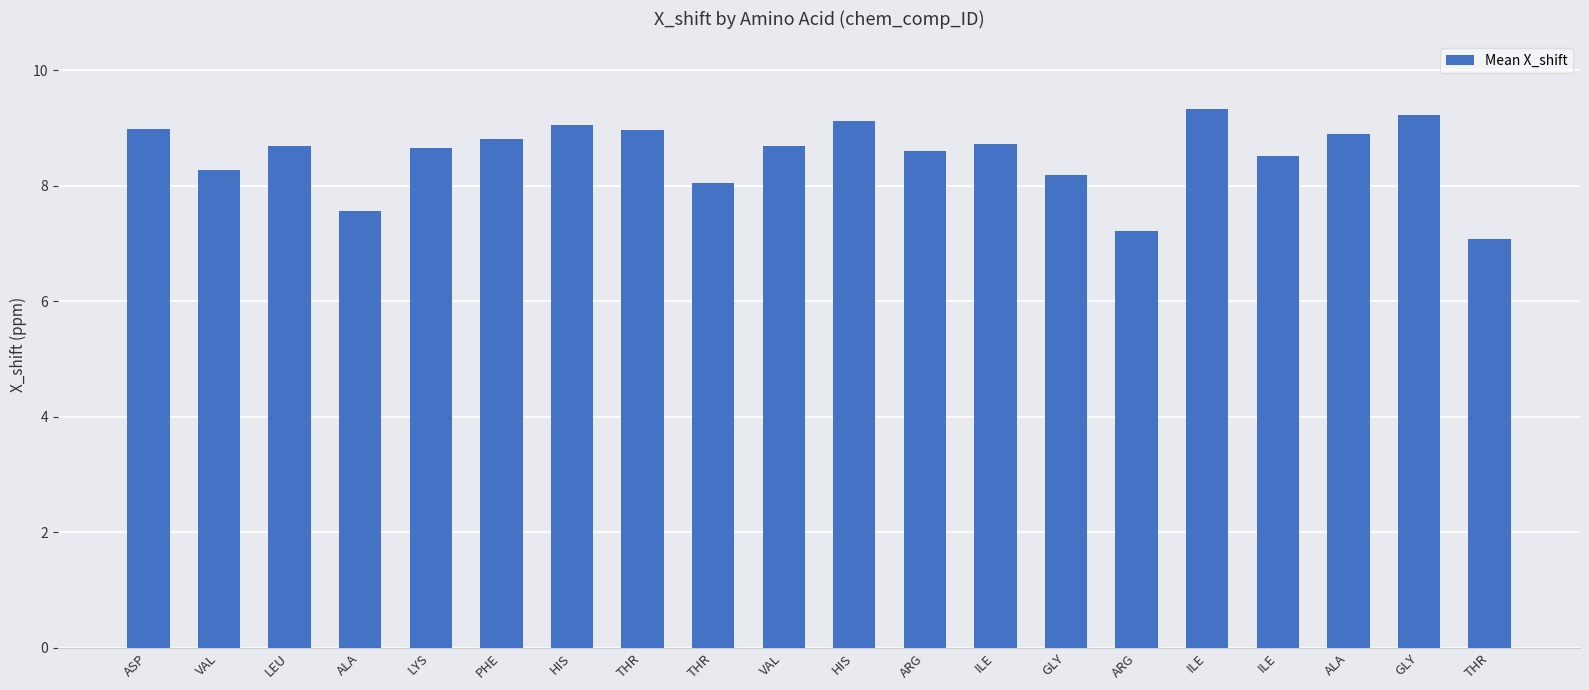

Approximately how many times larger is the value at THR compared to ALA?

0.8